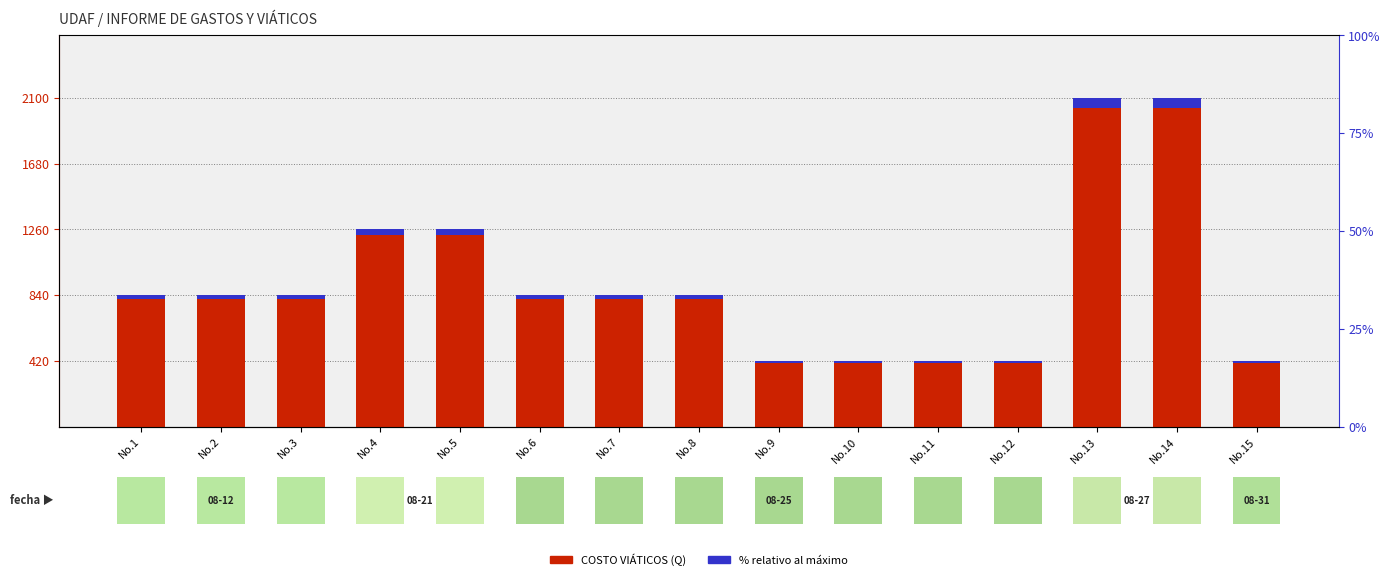

Which category has the highest value across all series?

No.13